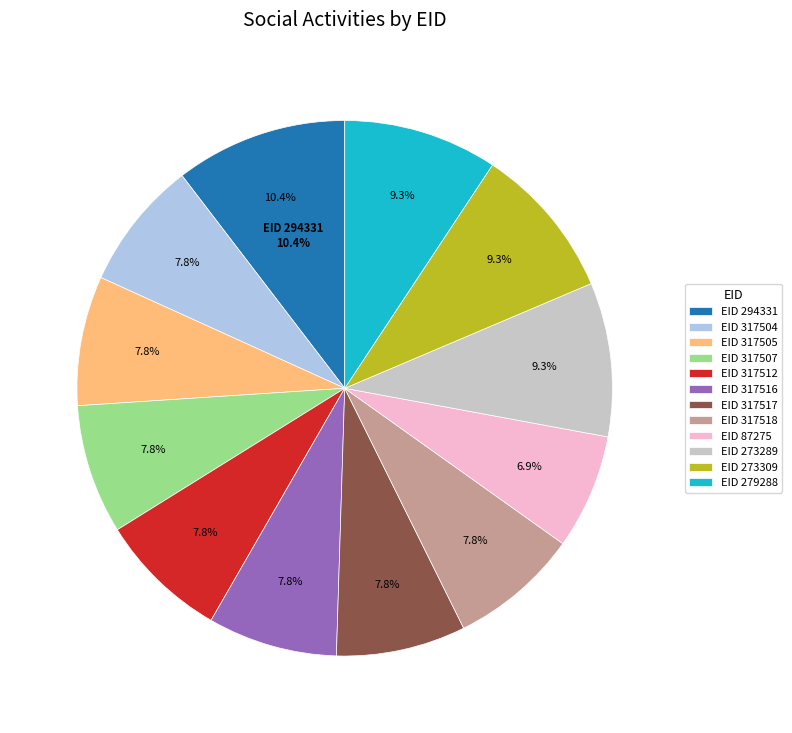

True or false: 294331 accounts for 1% of the total.

False